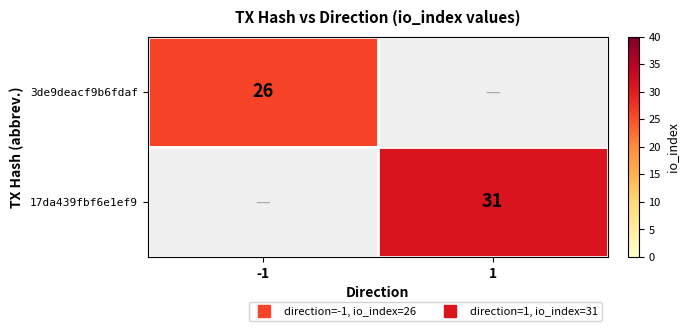

What is the difference between the 3de9deacf9b6fdaf values at -1 and 1?

26